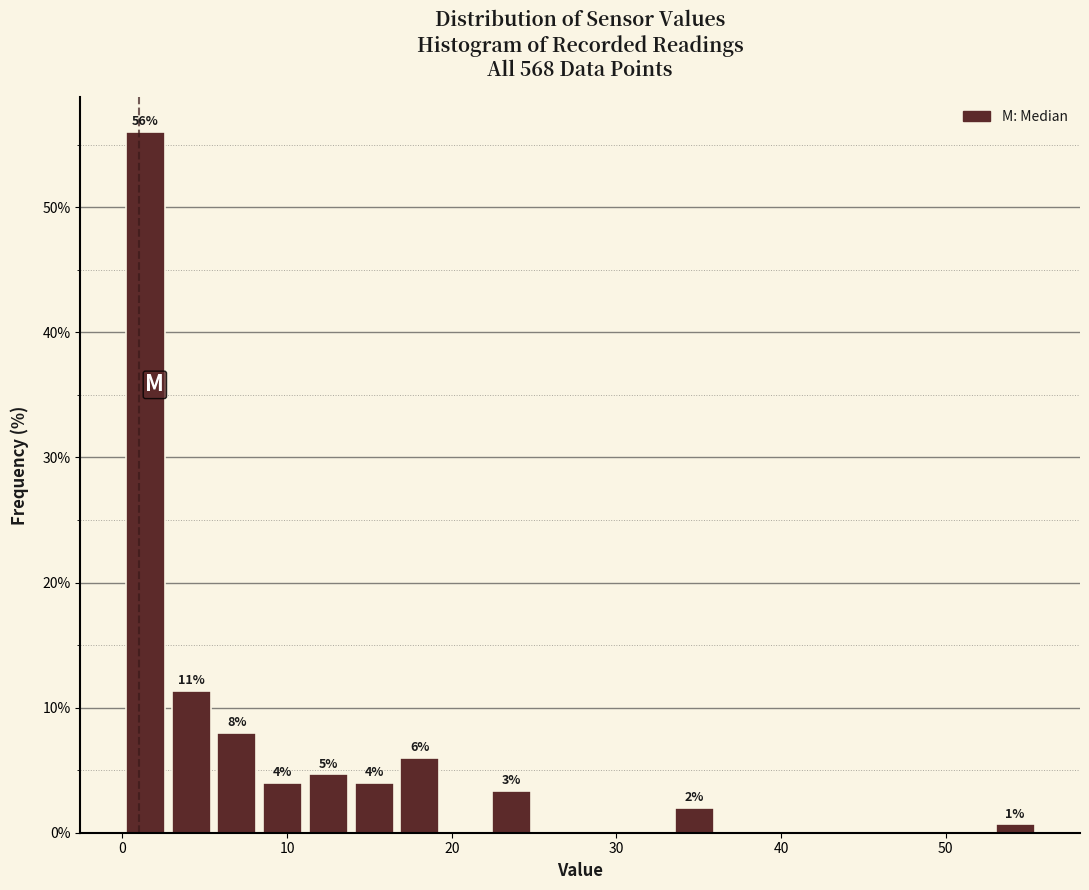

Read against the x-axis, roughly where is the centre of the tallest bar?

1